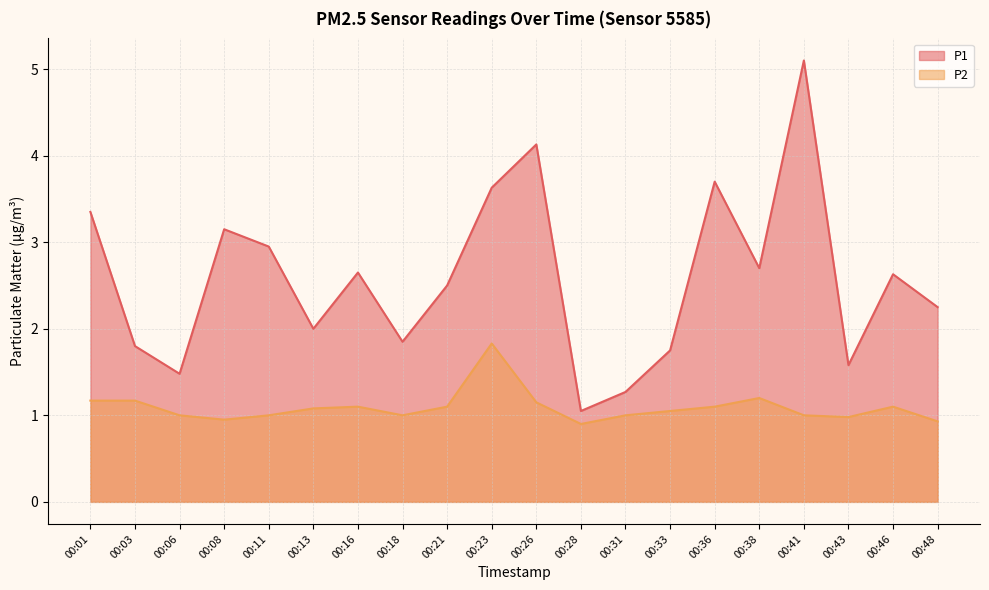

What is the maximum value shown in the chart?

5.1